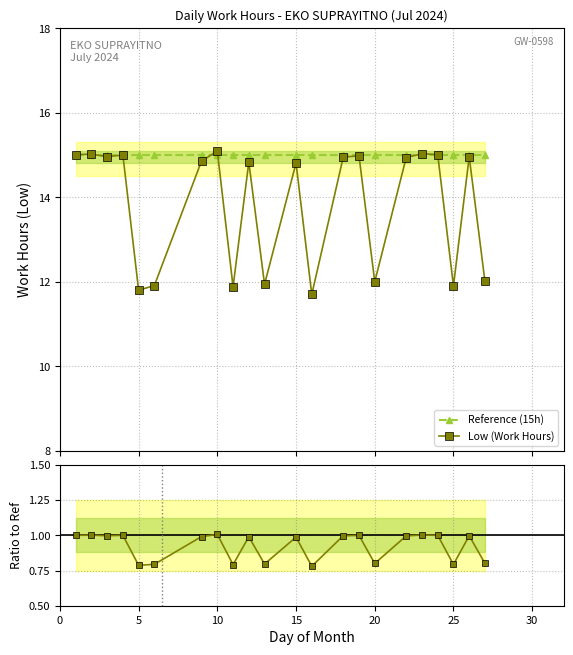

At how many categories does at least one series exceed 7?

22